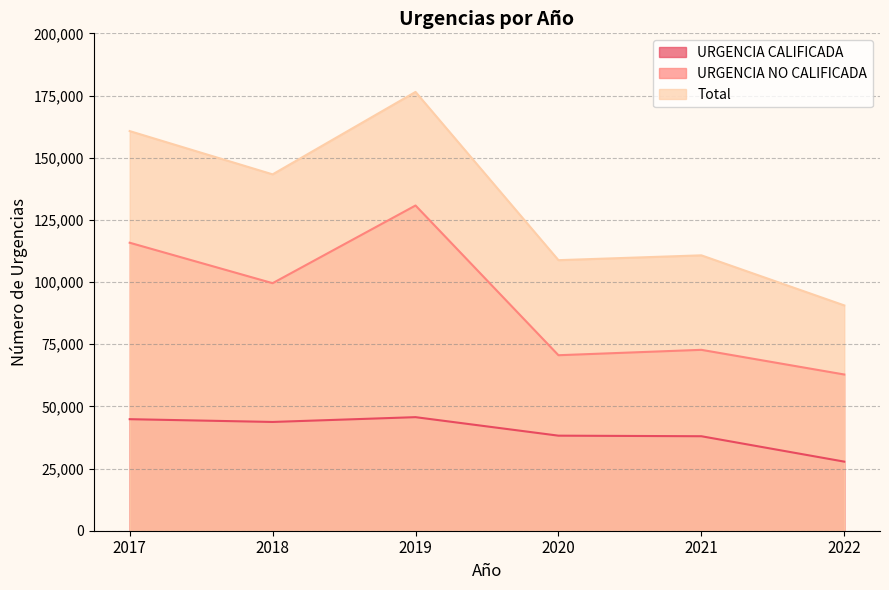

True or false: URGENCIA NO CALIFICADA and Total intersect in this chart.

False